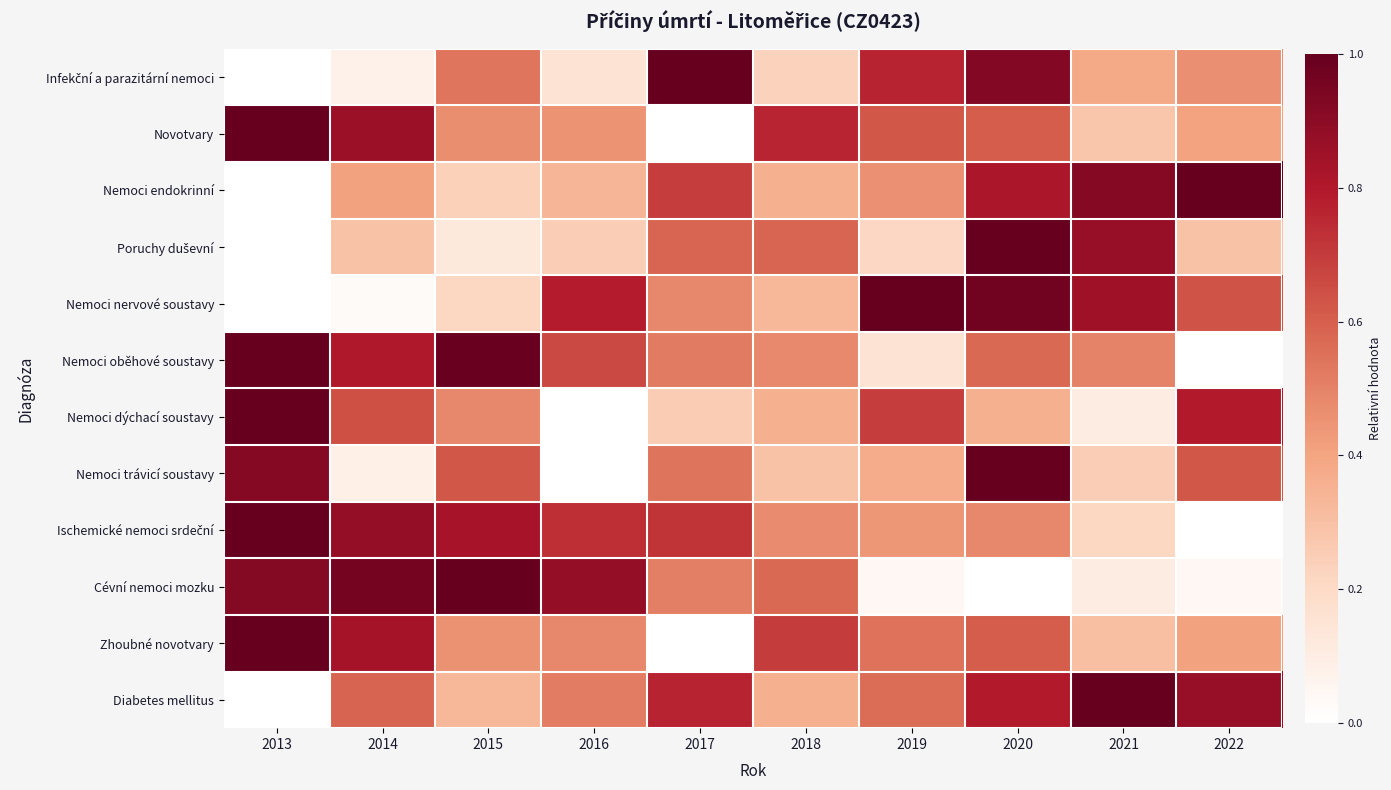

Count the number of data series in this chart.

12